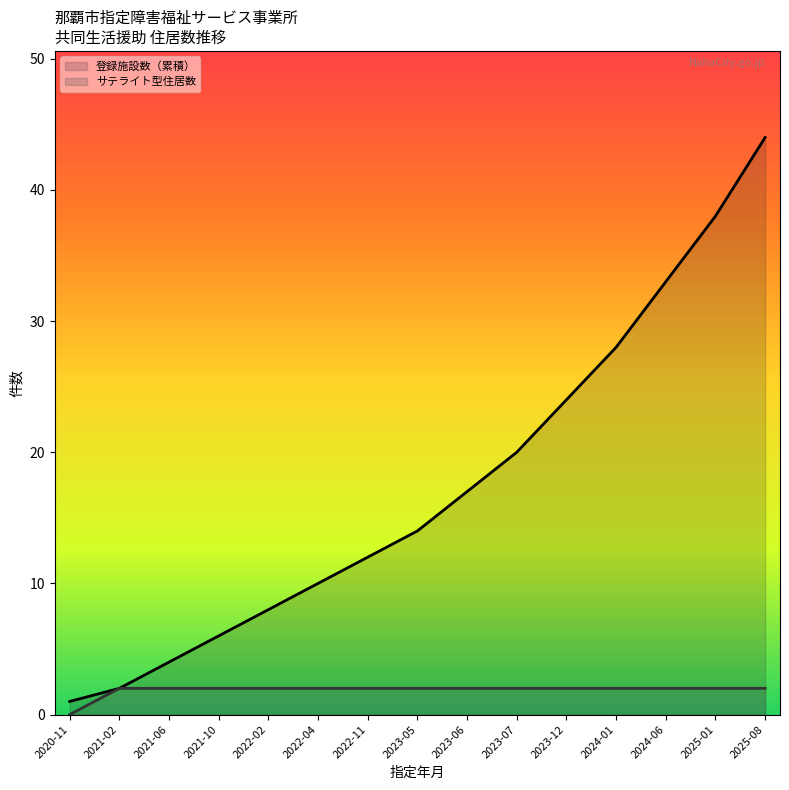

What are all the series names shown in the legend?

登録施設数（累積） (線), サテライト型住居数 (線)